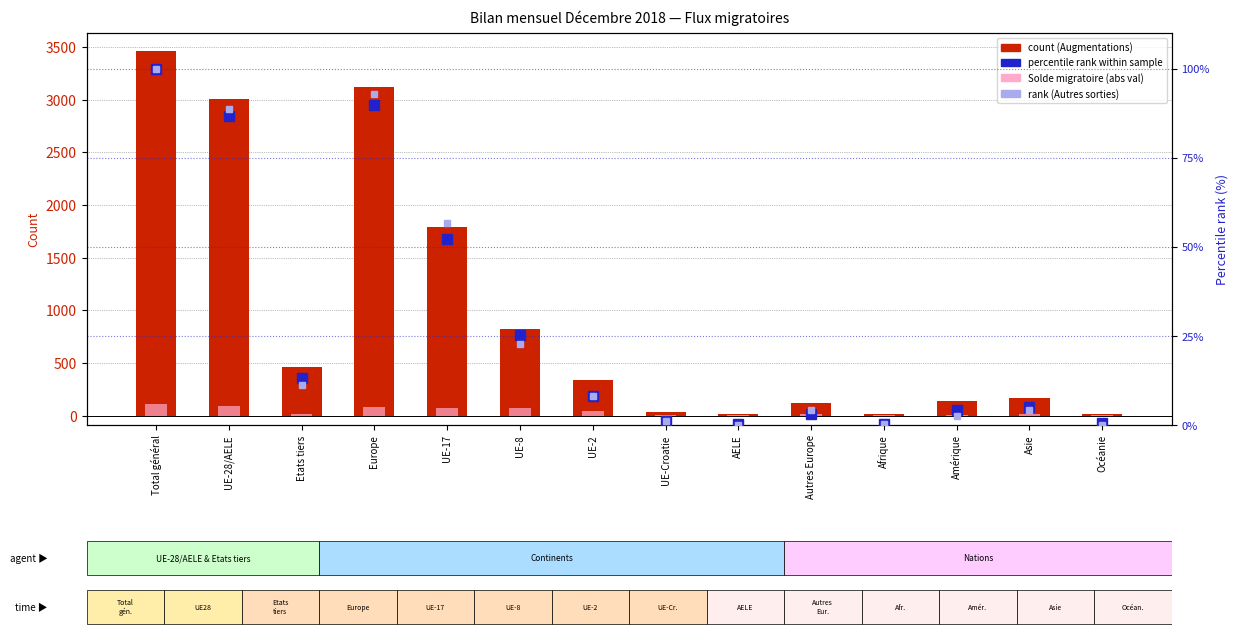

Are the bars grouped side by side (vs. stacked)?

Yes